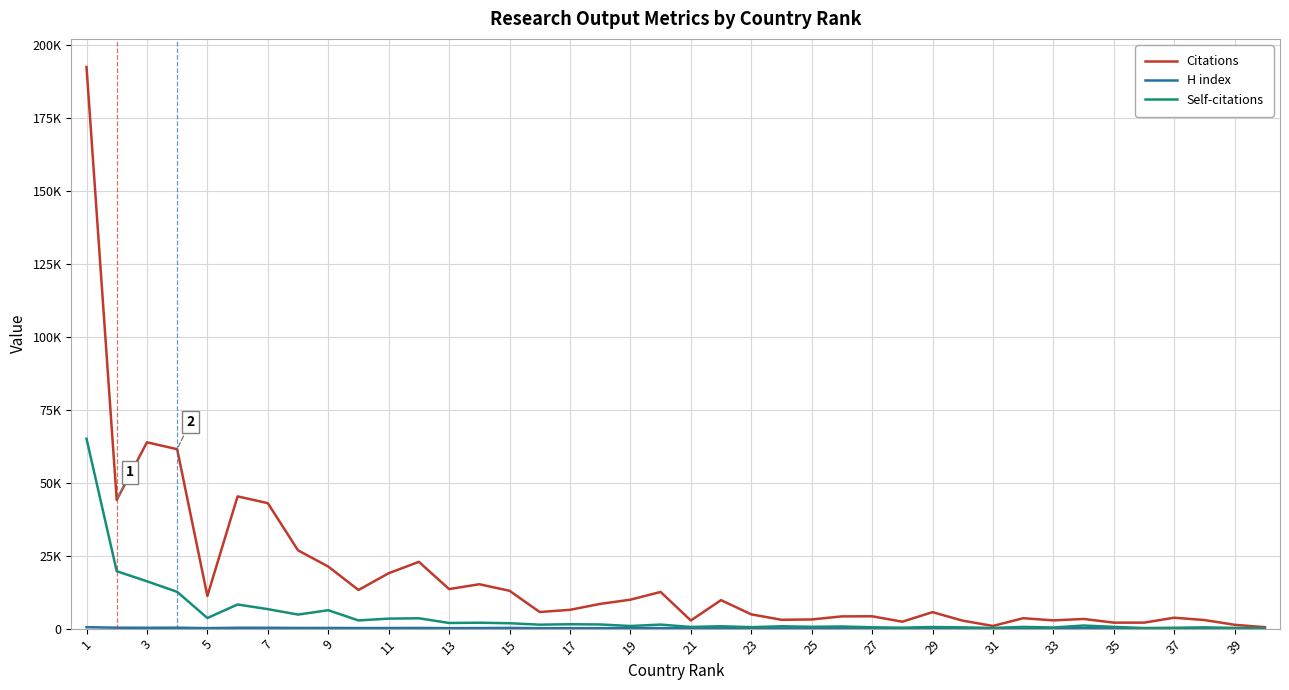

True or false: Self-citations and Citations cross at least once.

False